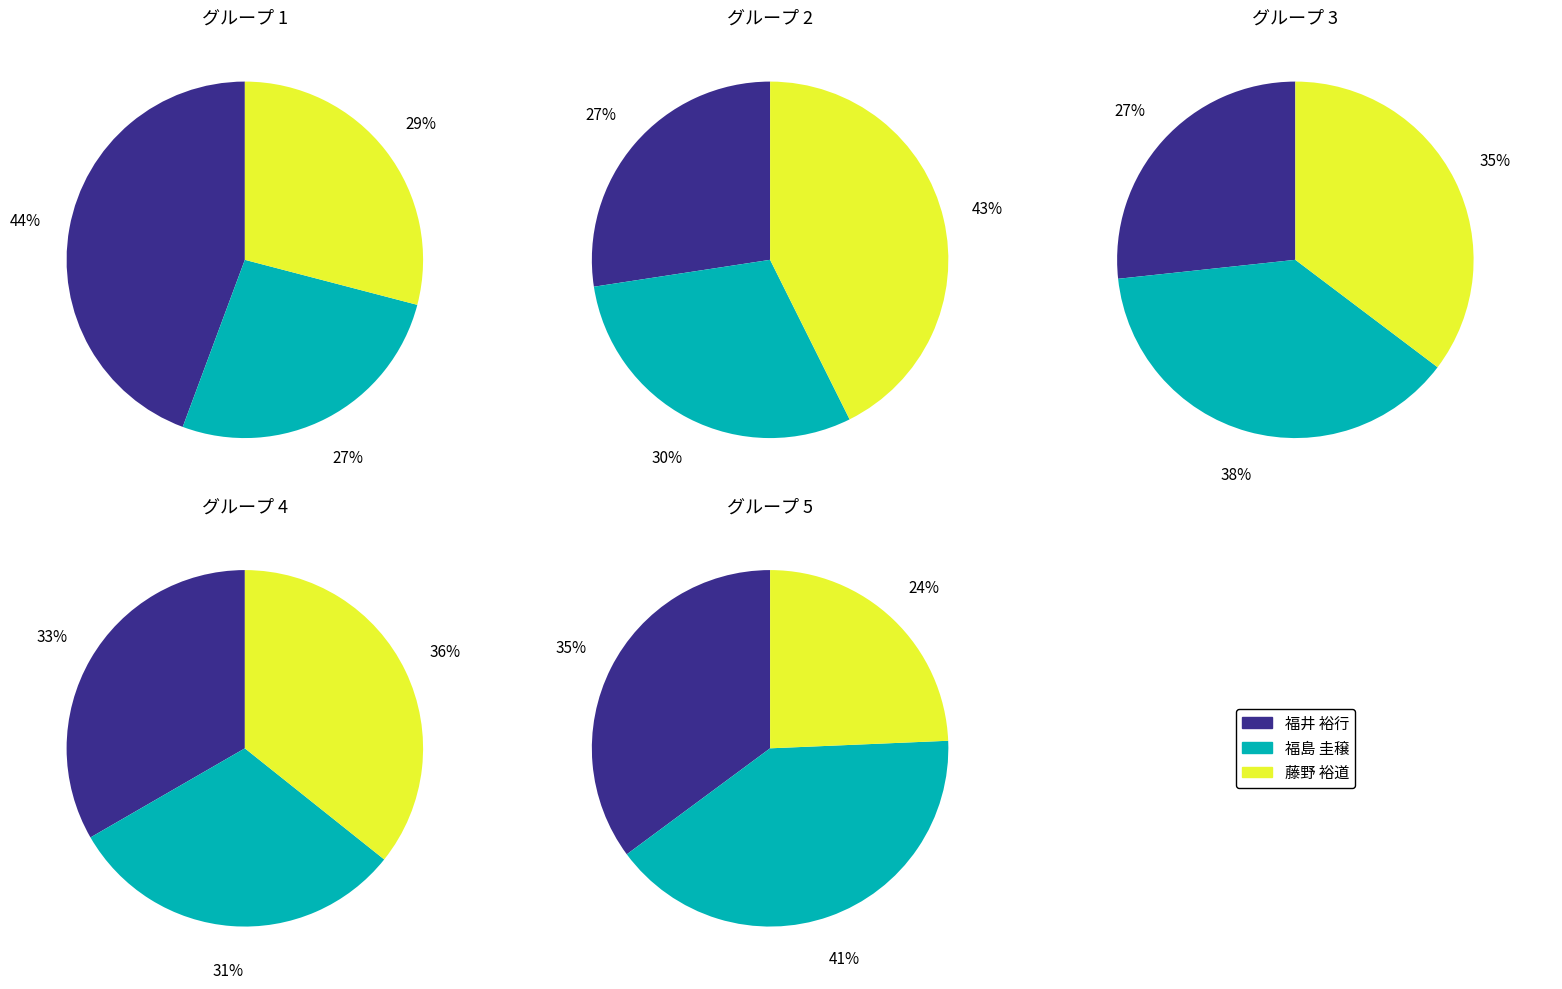

What is the largest slice in the pie chart?

福井 裕行